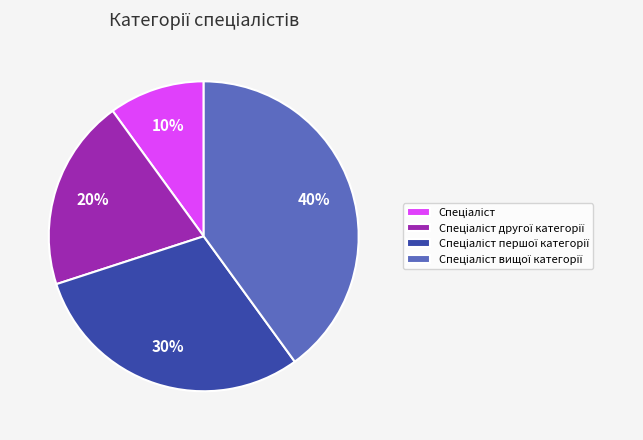

Is there a majority slice in this chart?

No